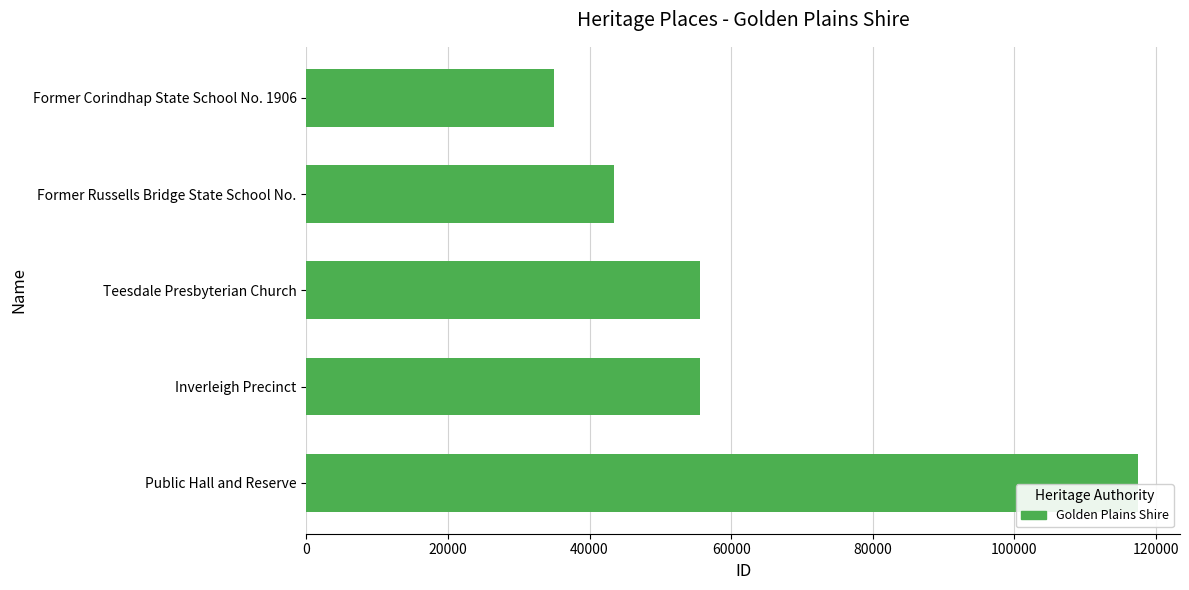

Where is the data nearest to the value 76221?

Inverleigh Precinct